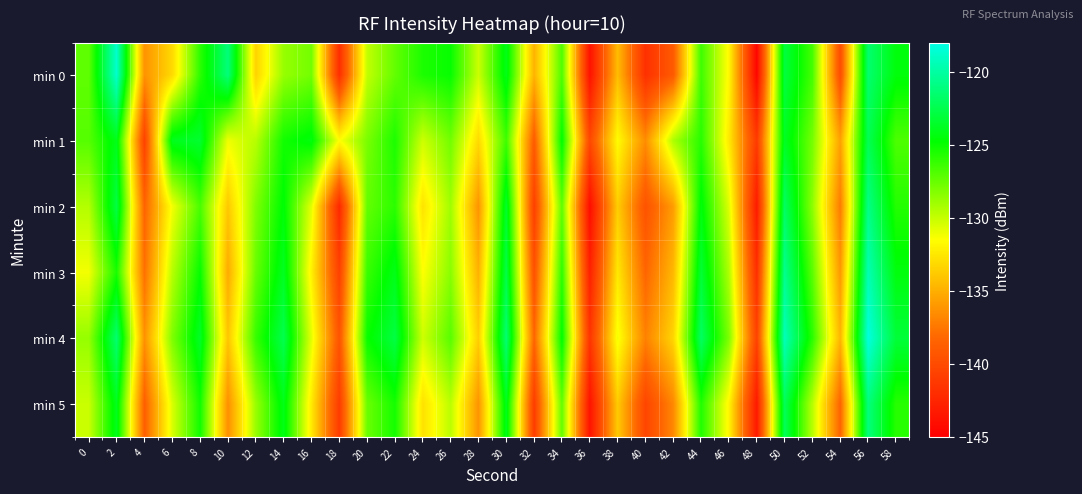

What is the difference between the highest and lowest values at 12?

7.2